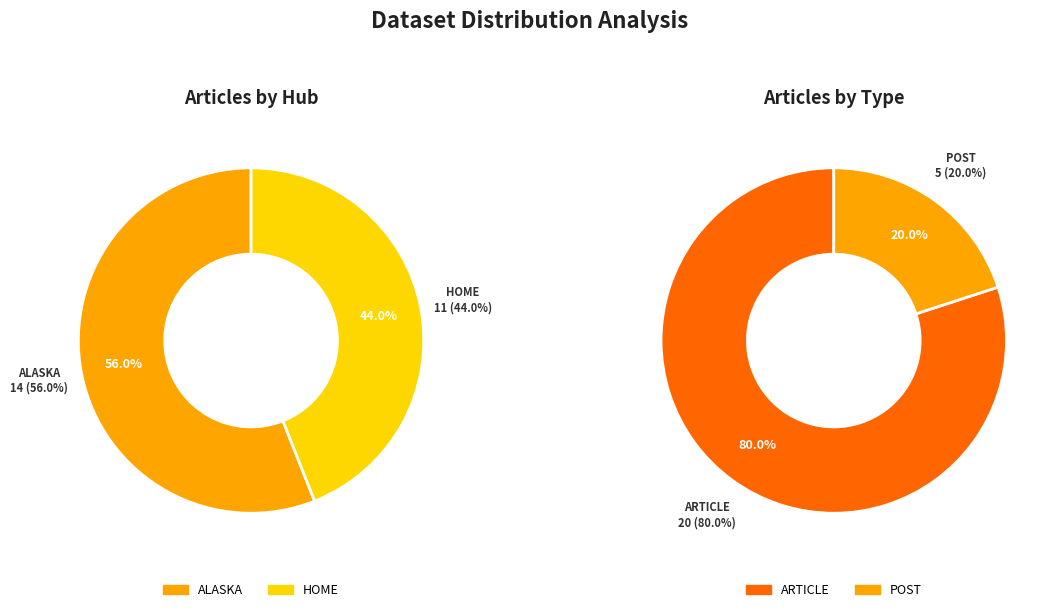

True or false: 7 accounts for 0% of the total.

True